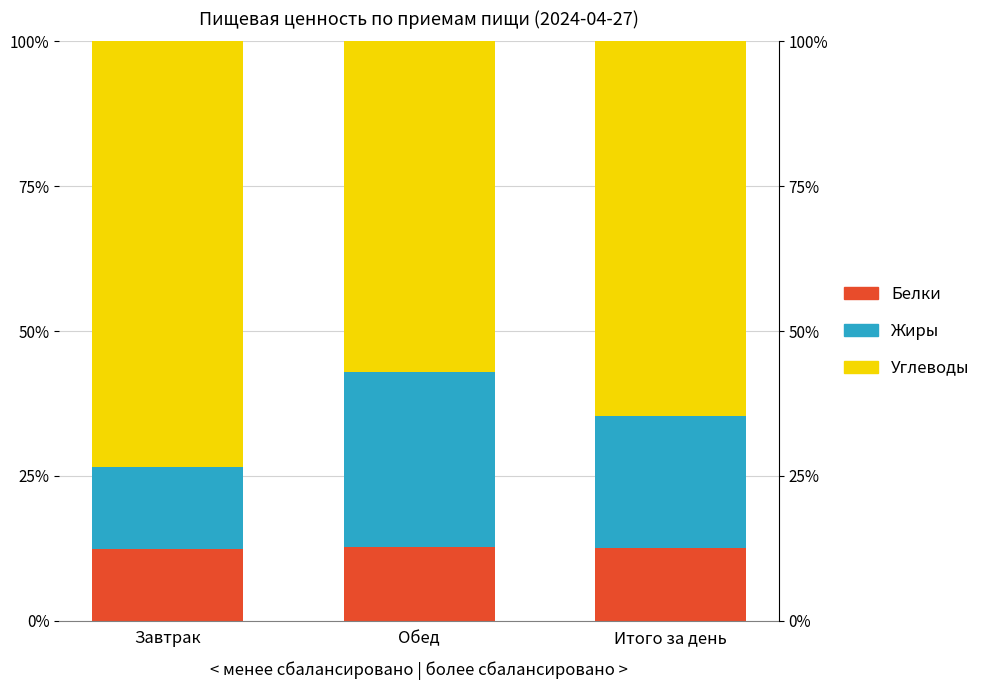

At how many categories does at least one series exceed 34?

3